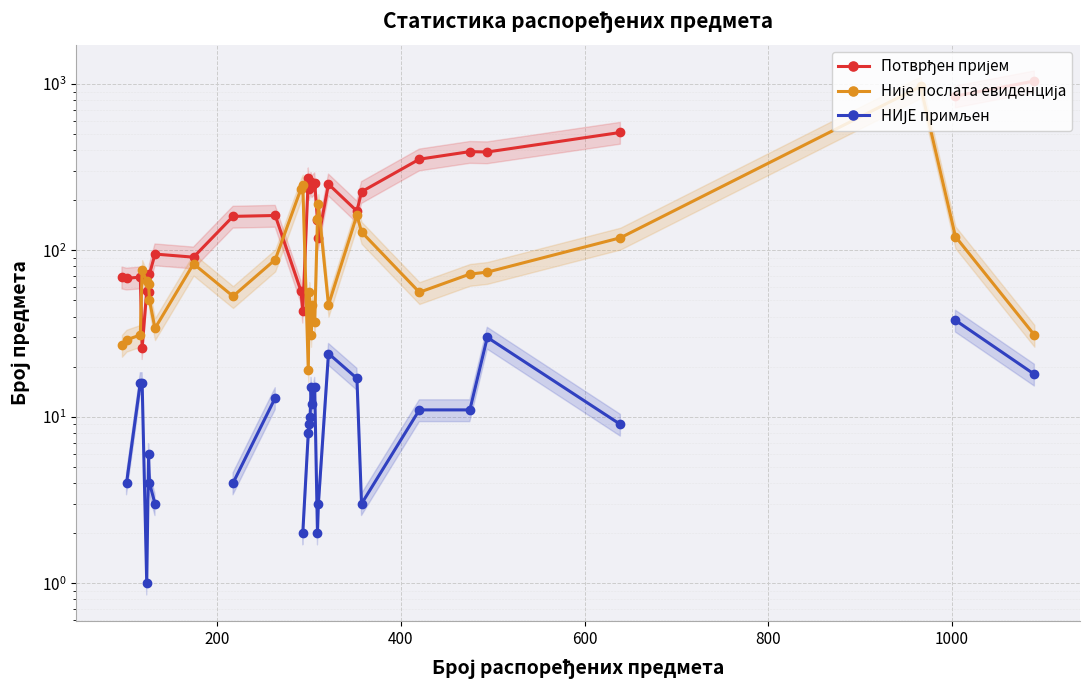

Does the chart display data point markers on the line(s)?

Yes